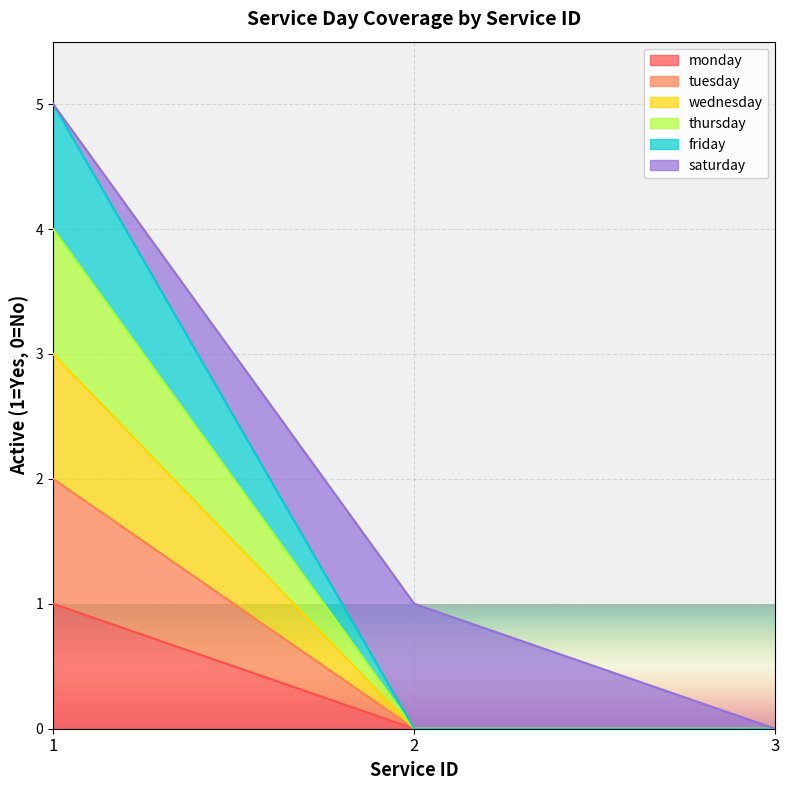

How many categories are shown in the chart?

3